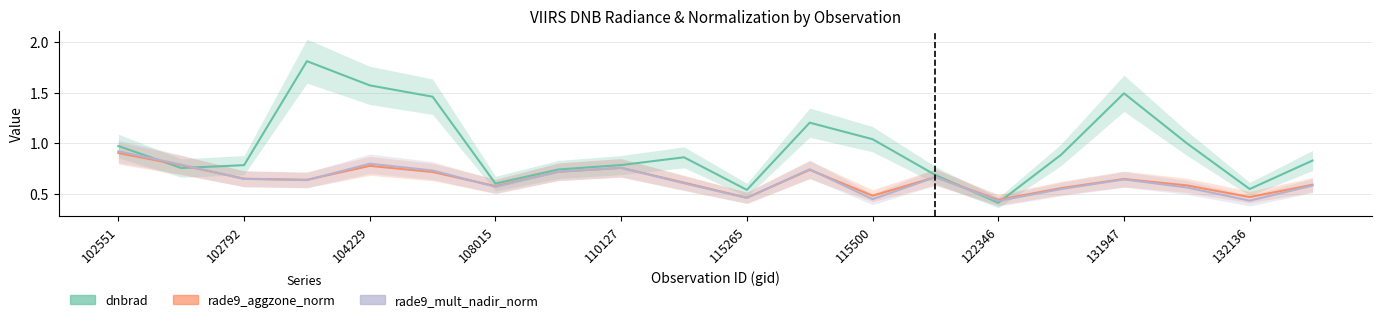

Does the chart display data point markers on the line(s)?

No